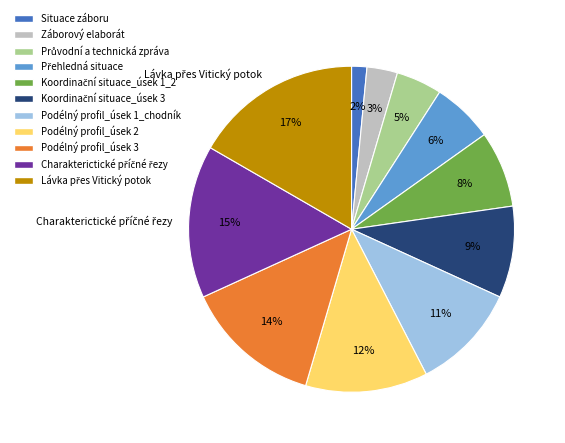

To the nearest percent, what is the difference between the largest and smallest slice percentages?

15%